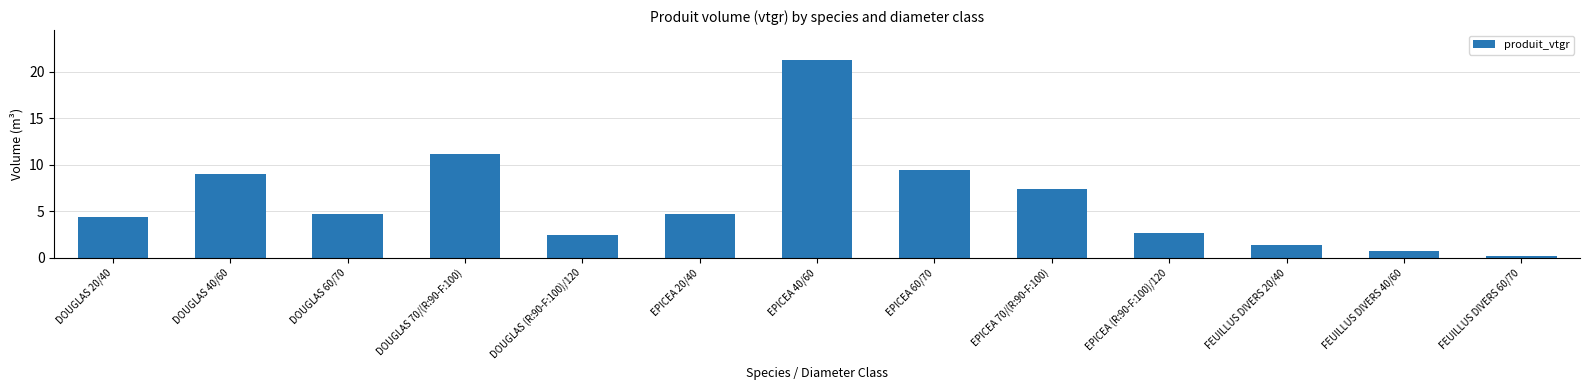

Between FEUILLUS DIVERS 20/40 and EPICEA 70/(R:90-F:100), which is larger?

EPICEA 70/(R:90-F:100)